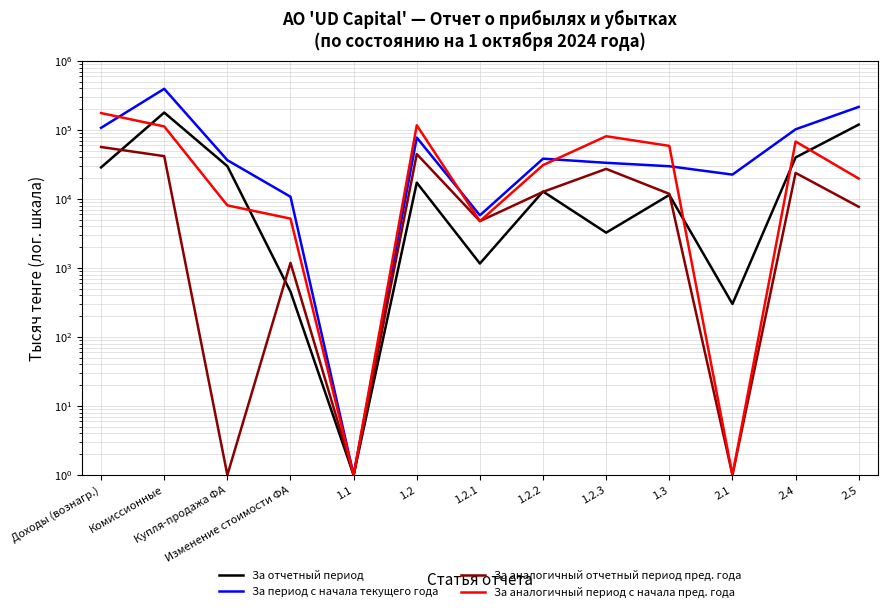

What is the highest value of the За период с начала текущего года series?

393513